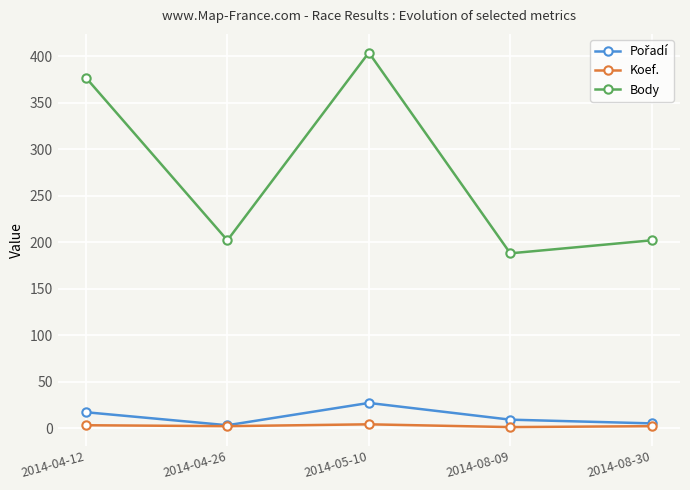

What is the label of the 1st point from the right?

2014-08-30